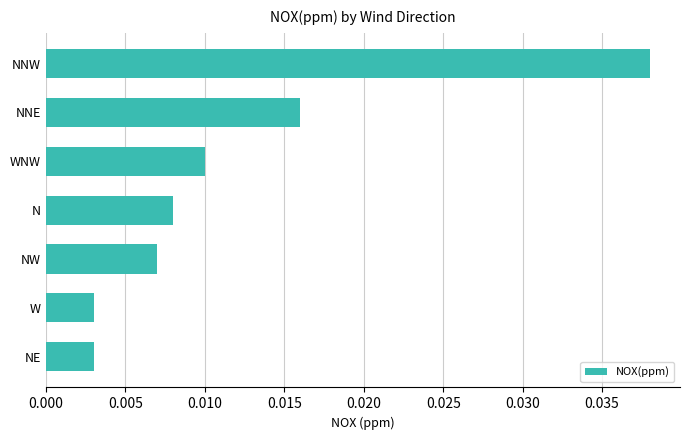

Which has a higher value, NNE or NNW?

NNW